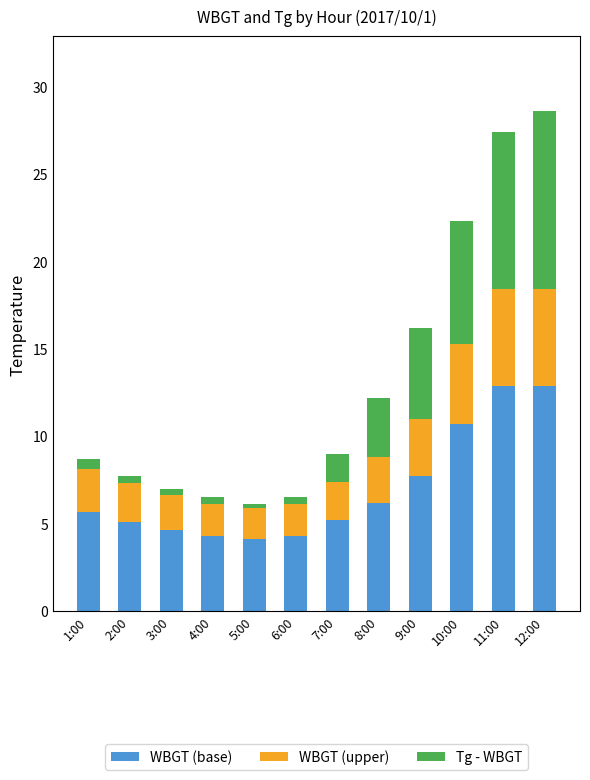

What is the average value of the WBGT (base) series?

7.0